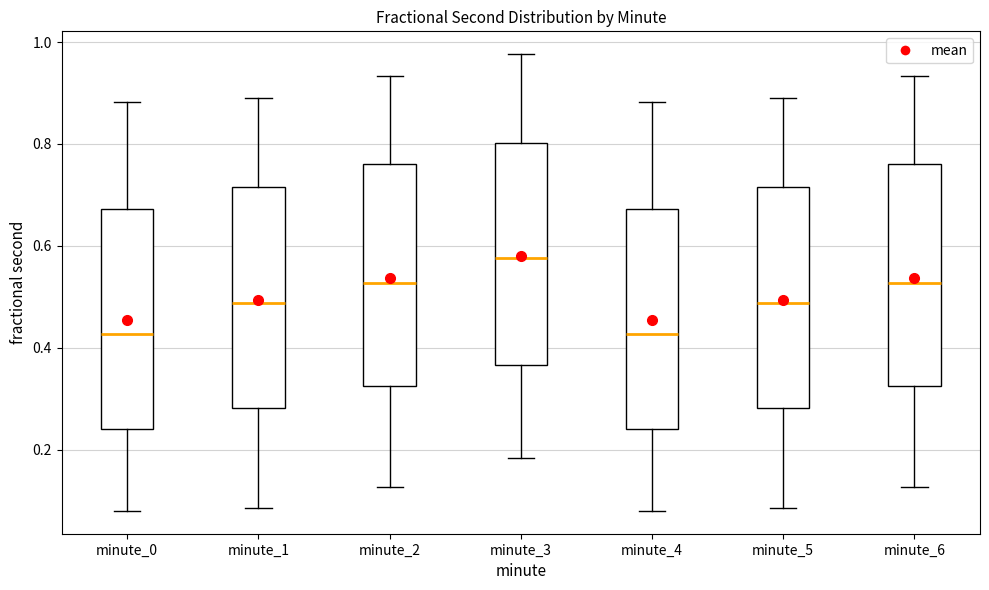

Where does the lower whisker of the box for minute_2 end on the y-axis? The values are not printed on the chart, so give them approximately, as read against the axis.

0.12